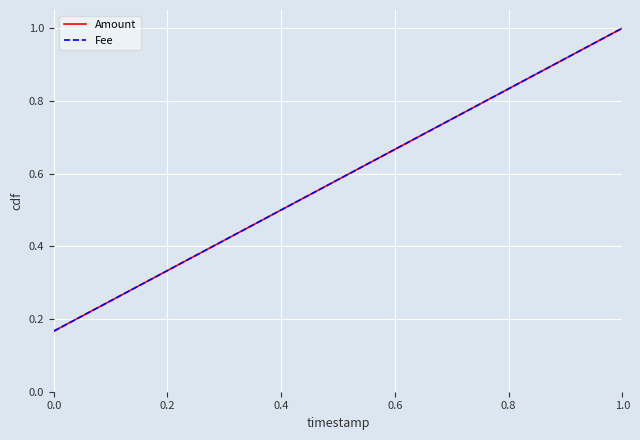

Does the chart have visible grid lines?

Yes